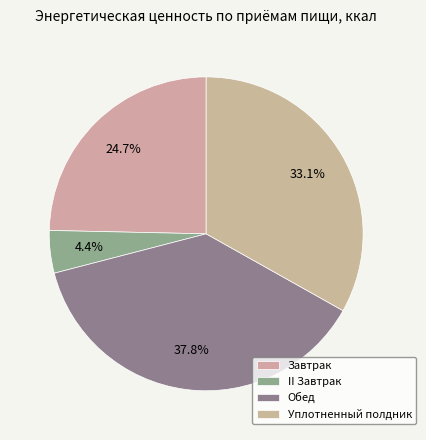

Is it true that Завтрак is 17% of the pie?

False